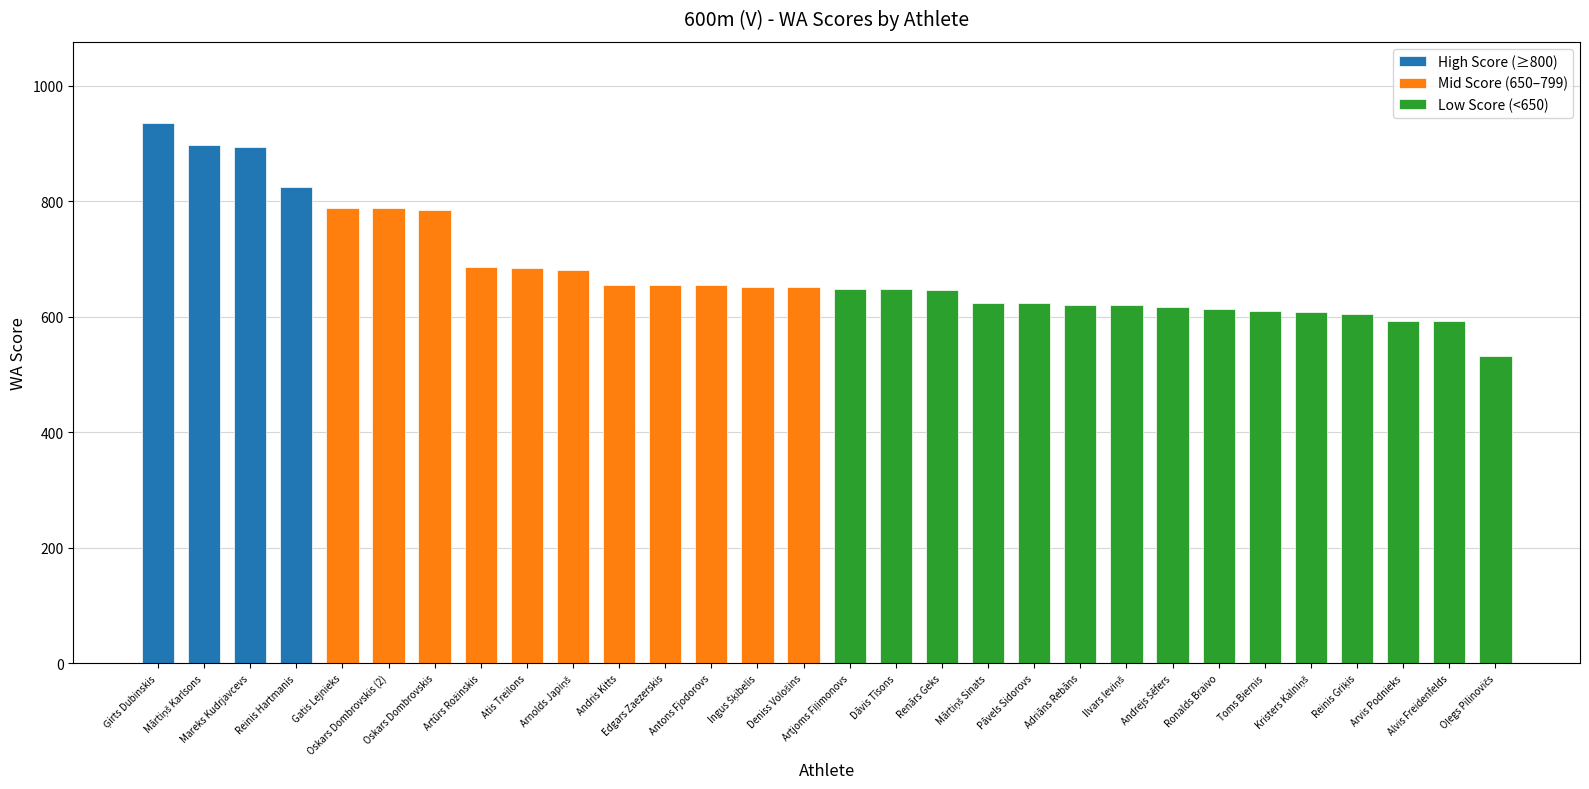

Does the chart contain any negative values?

No